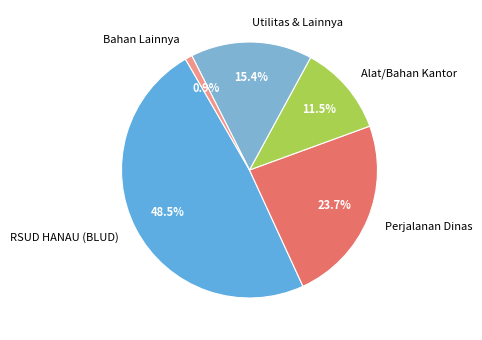

How many segments does this pie chart have?

5